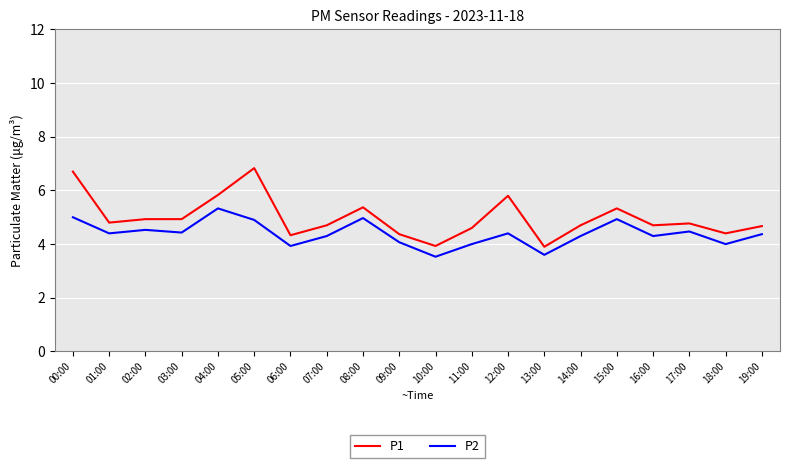

What position from the right is 07:00?

13